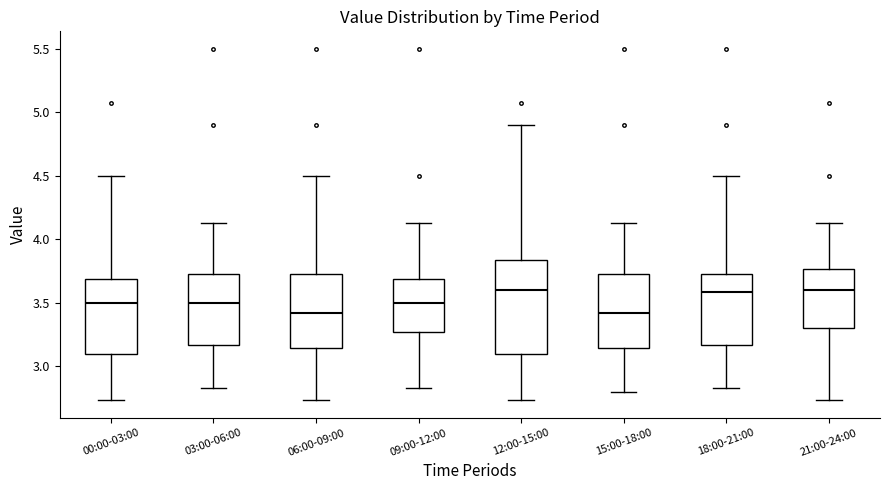

Reading left to right, read every box against the y-axis: the position of its median line, the range the box covers, and the ends of its whiskers. The values are not printed on the chart, so give them approximately, as read against the axis.

00:00-03:00: median 3.50, box 3.10 to 3.70, whiskers 2.75 to 4.50
03:00-06:00: median 3.50, box 3.15 to 3.75, whiskers 2.85 to 4.15
06:00-09:00: median 3.40, box 3.15 to 3.75, whiskers 2.75 to 4.50
09:00-12:00: median 3.50, box 3.25 to 3.70, whiskers 2.85 to 4.15
12:00-15:00: median 3.60, box 3.10 to 3.85, whiskers 2.75 to 4.90
15:00-18:00: median 3.40, box 3.15 to 3.75, whiskers 2.80 to 4.15
18:00-21:00: median 3.60, box 3.15 to 3.75, whiskers 2.85 to 4.50
21:00-24:00: median 3.60, box 3.30 to 3.75, whiskers 2.75 to 4.15